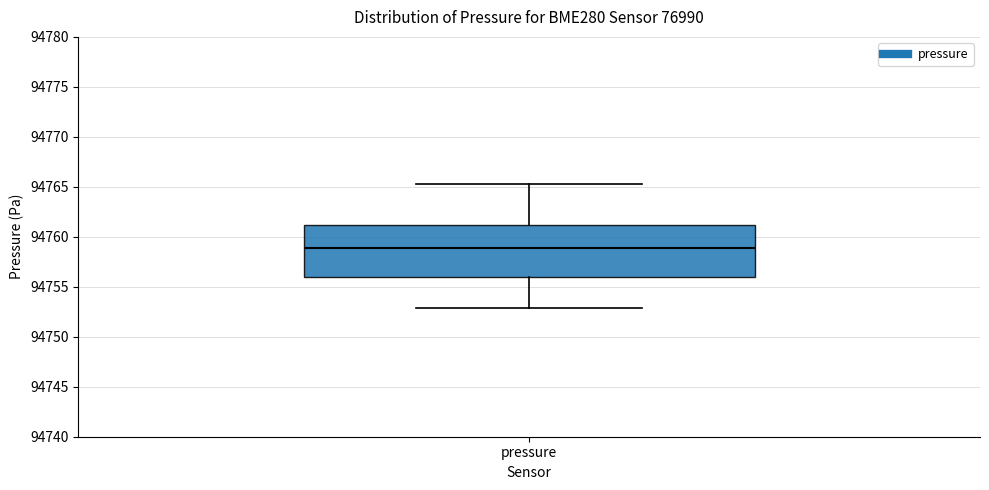

Read this box plot against the y-axis: the position of the median line, the range covered by the box, and the ends of both whiskers. The values are not printed on the chart, so give them approximately, as read against the axis.

median 94759.0, box 94756.0 to 94761.0, whiskers 94753.0 to 94765.5